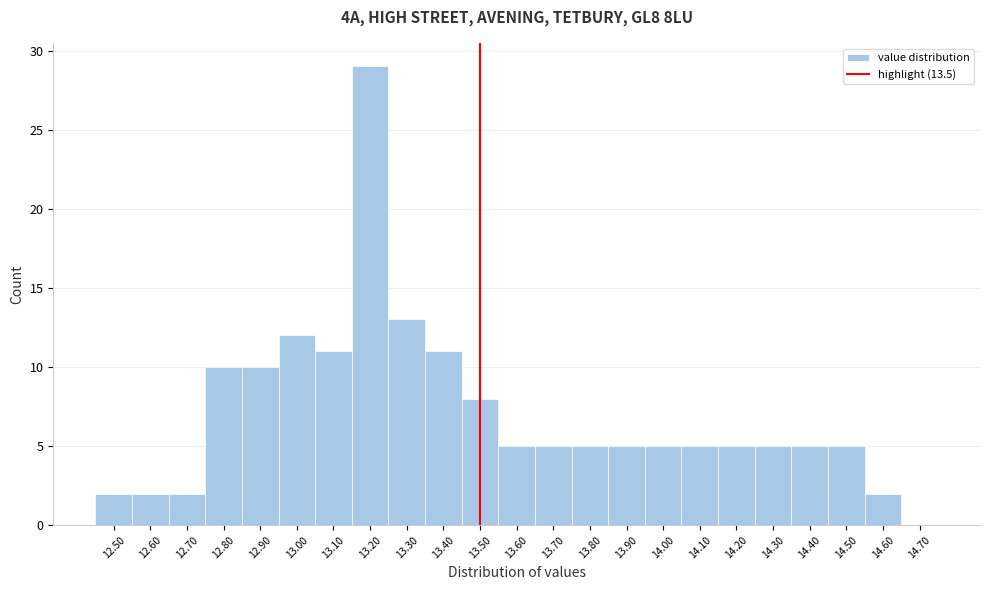

Over which range of the x-axis is the bar tallest?

13.15 to 13.25